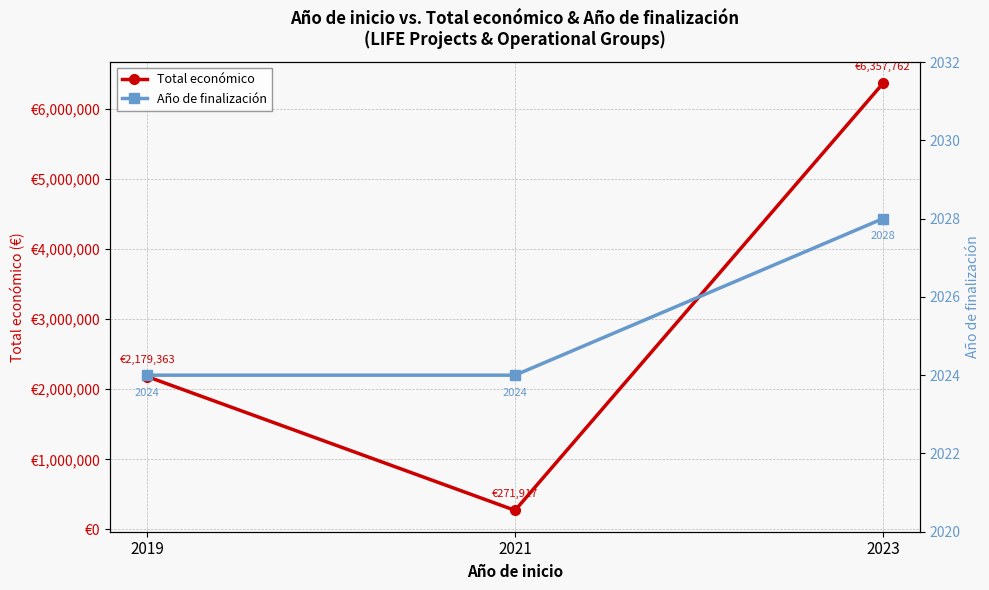

The Año de finalización series shows 2024 at 2019. True or false?

True